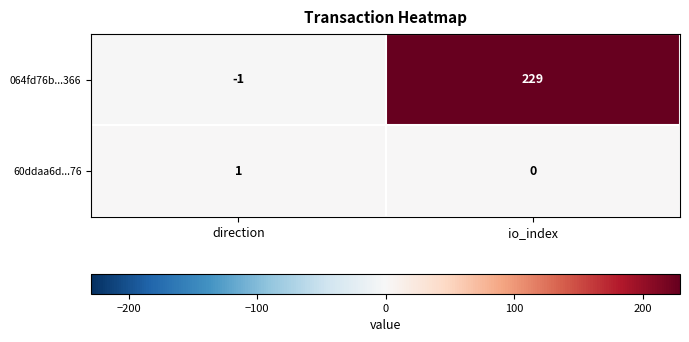

List the series in order of their peak value, highest first.

064fd76b...366, 60ddaa6d...76